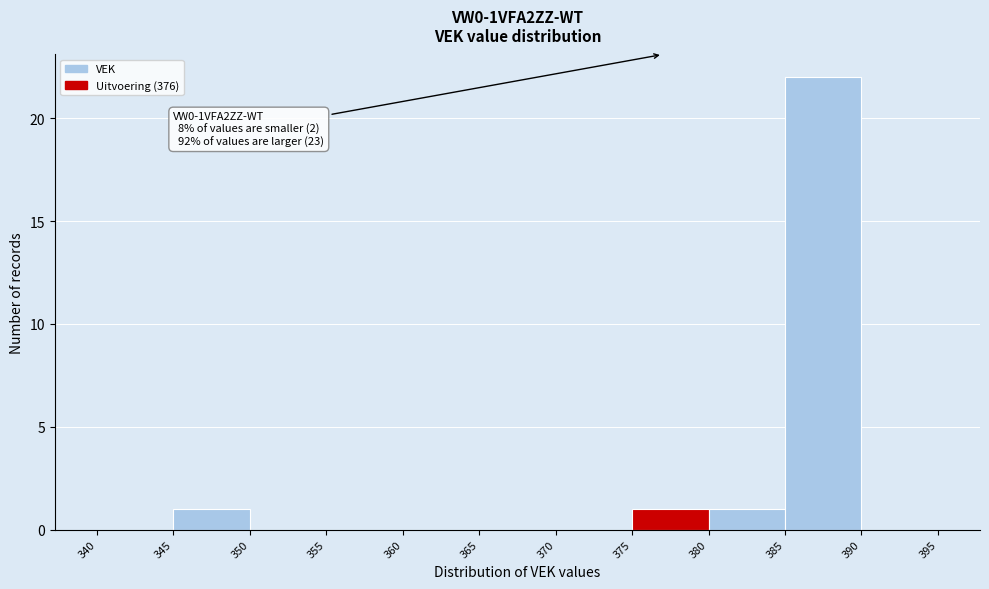

Over which range of the x-axis is the bar tallest?

385 to 390